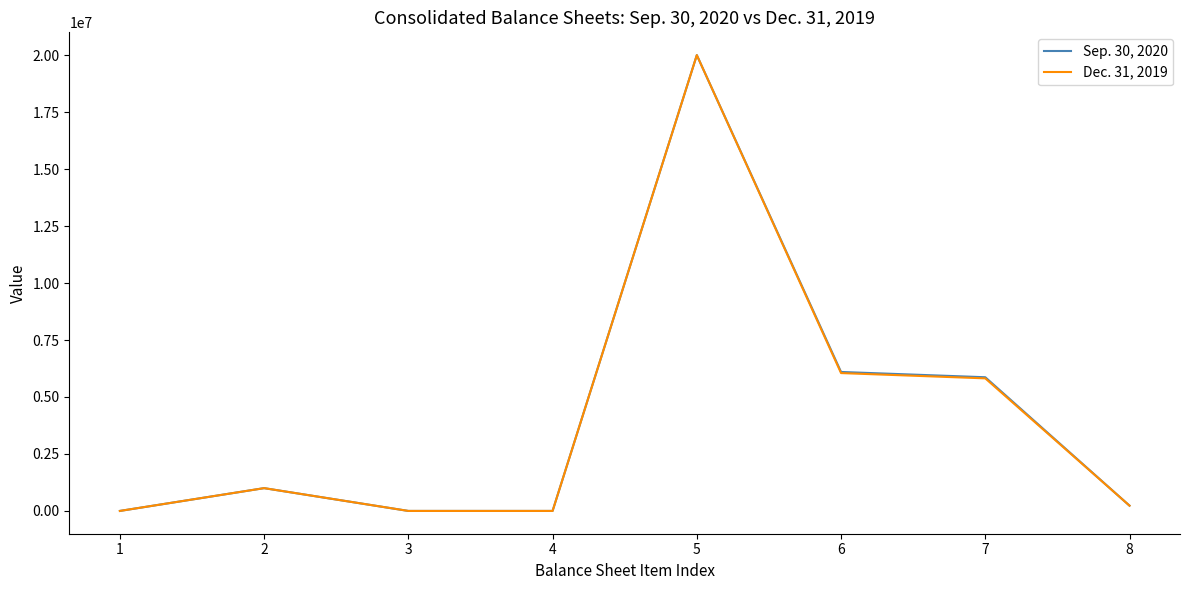

Rank the series at 6 from highest to lowest value.

Sep. 30, 2020, Dec. 31, 2019